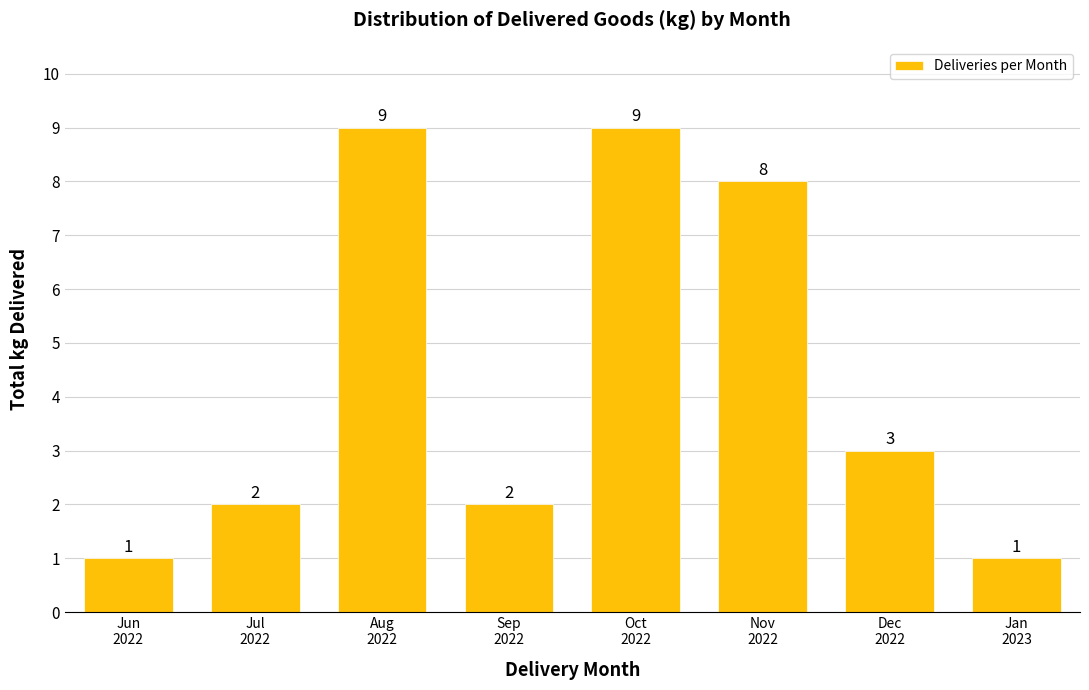

Reading right to left, extract all data points from this chart.

1	3	8	9	2	9	2	1